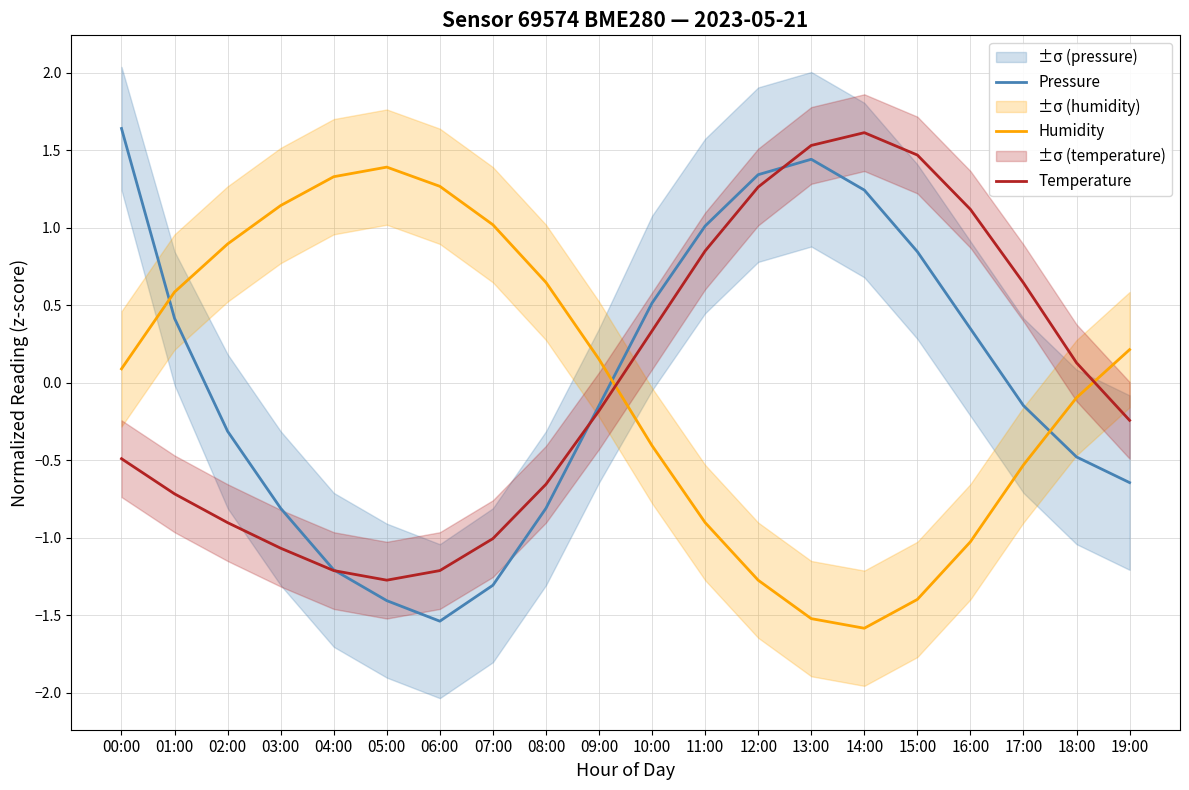

True or false: Humidity has more than 0 points higher than both neighbors.

True